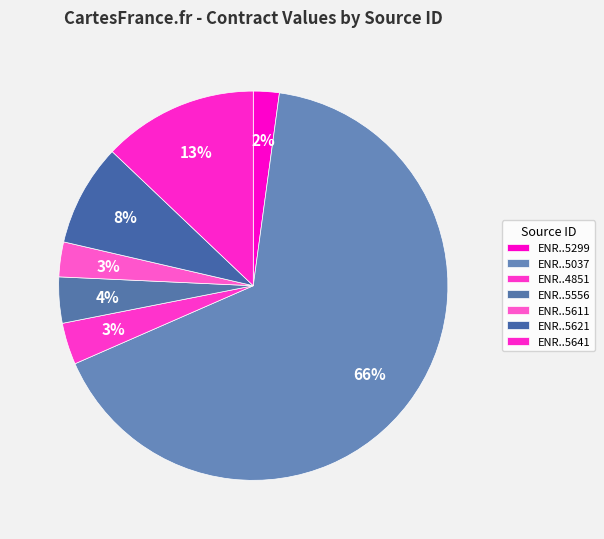

How many slices are in this pie chart?

7